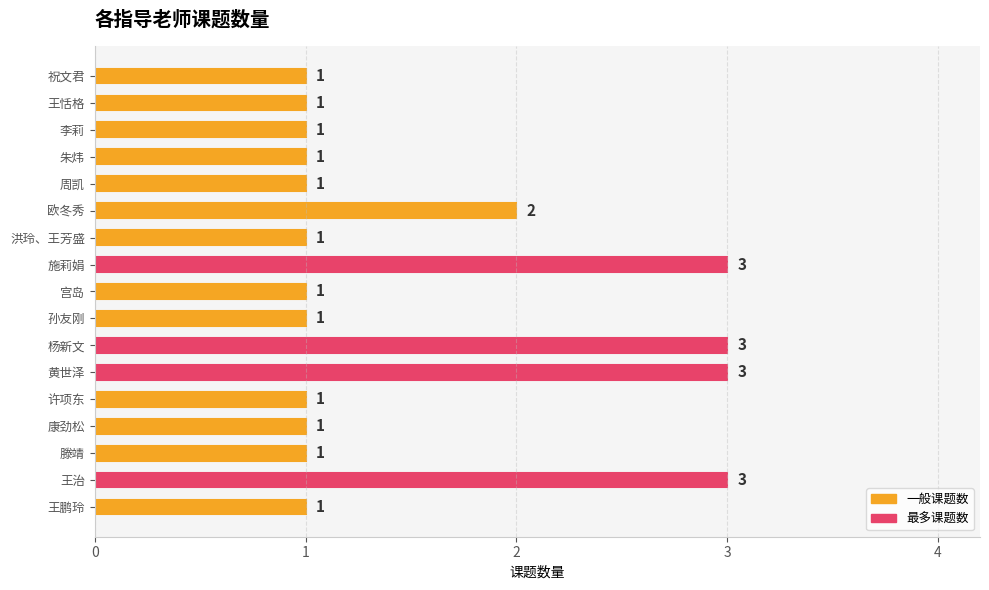

What is the change in value from 滕靖 to 欧冬秀?

+1